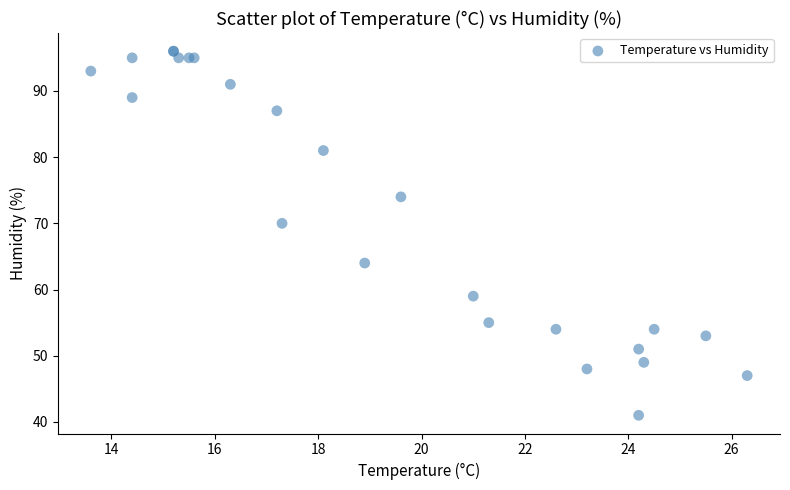

What Y value in the scatter plot is closest to 68?

70